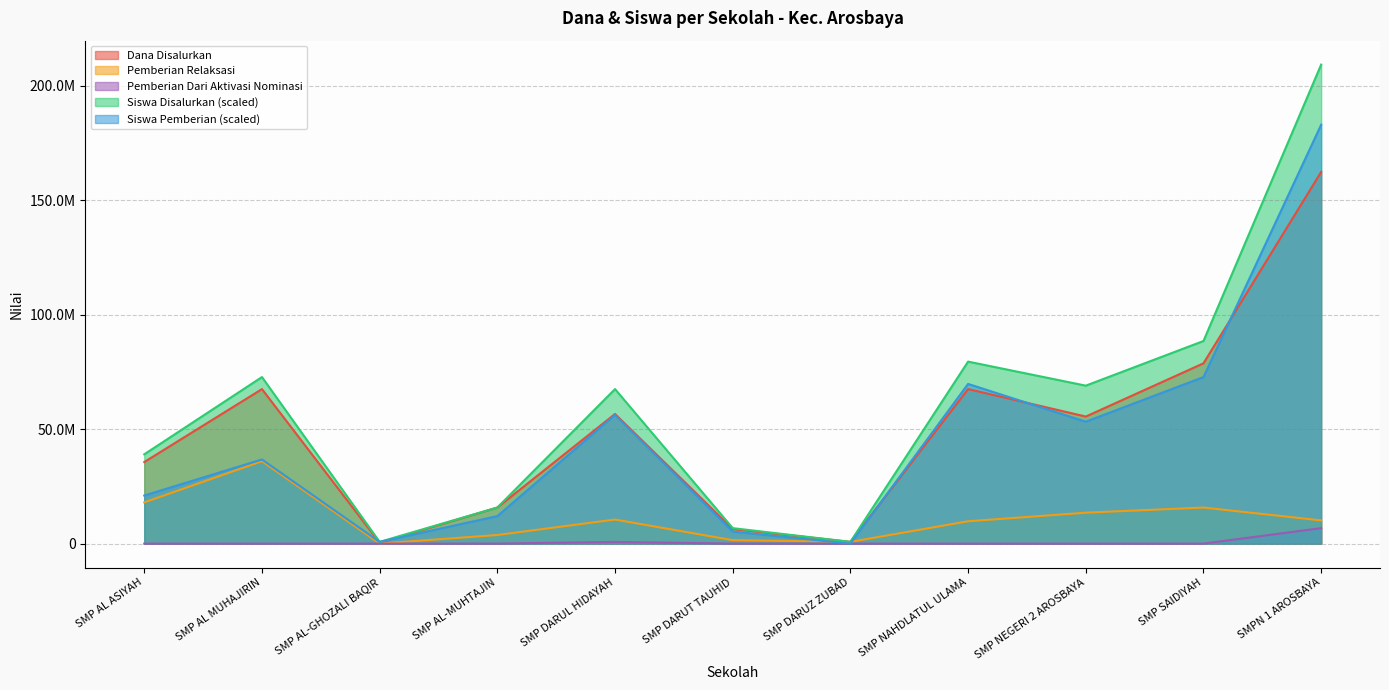

True or false: Pemberian Dari Aktivasi Nominasi and Dana Disalurkan cross at least once.

False